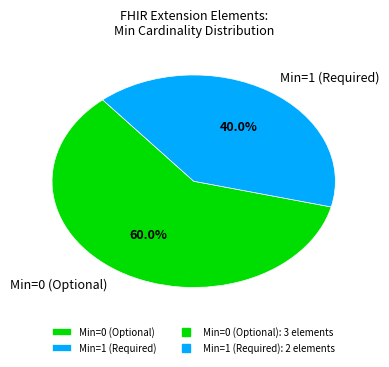

How many segments does this pie chart have?

2